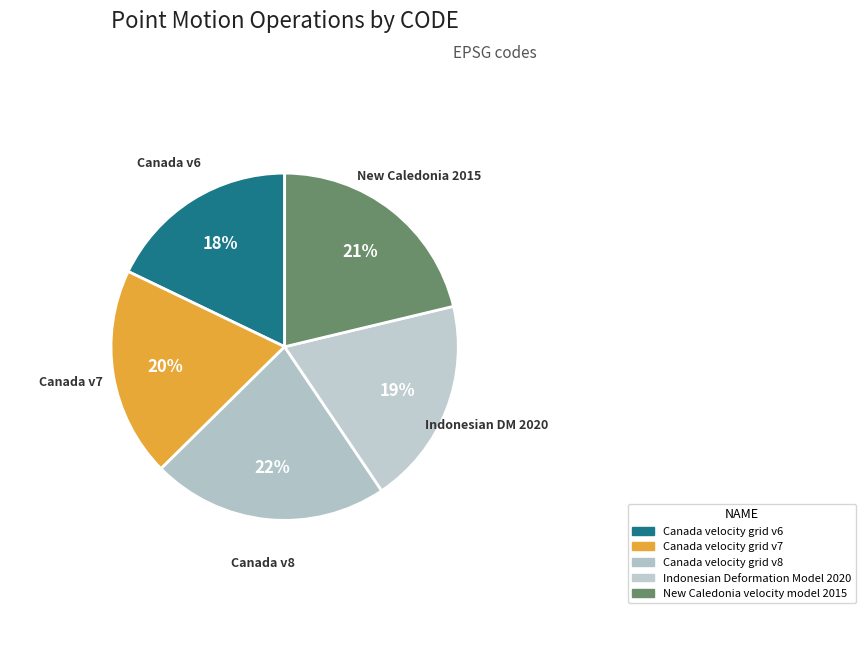

To the nearest percent, what portion does Canada velocity grid v6 represent?

18%